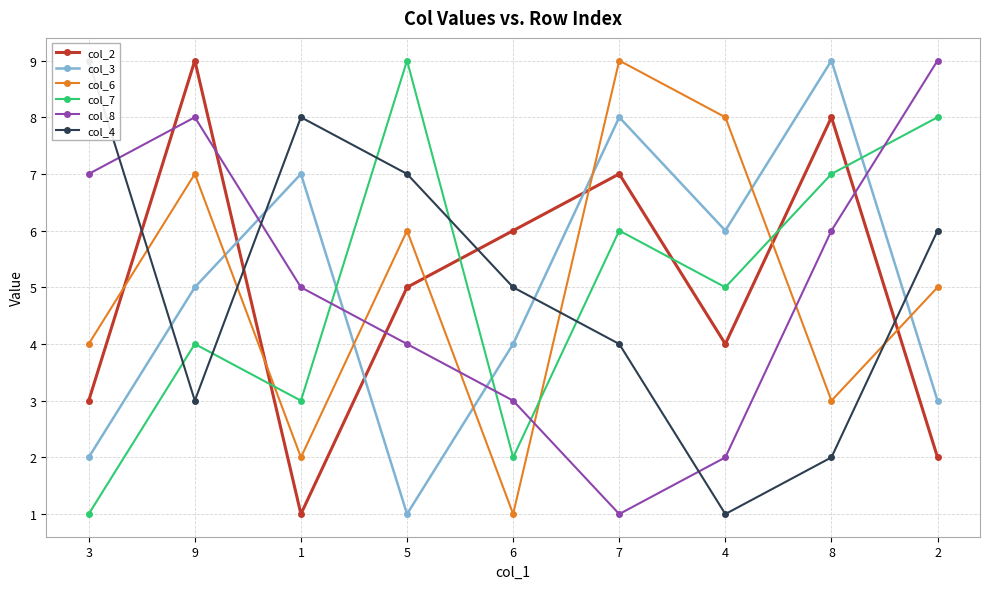

What is the label of the 7th point from the left?

4